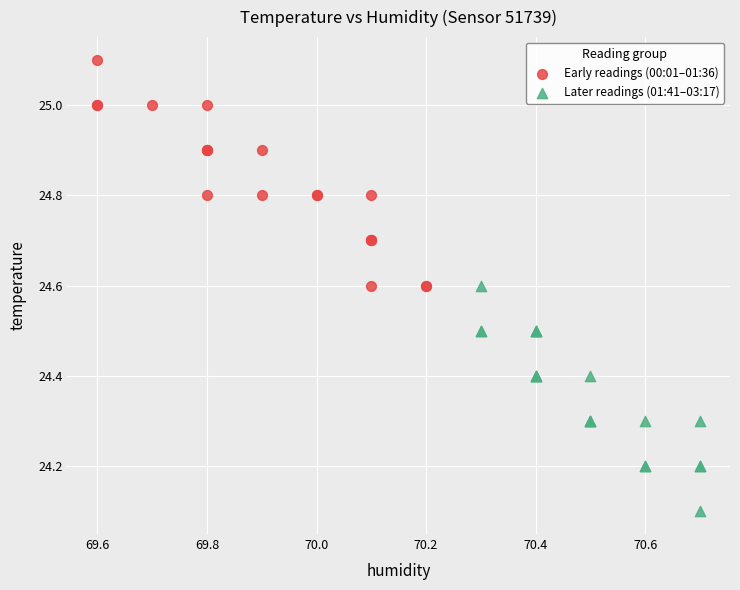

Which series contains the highest Y value?

Early readings (00:01–01:36)